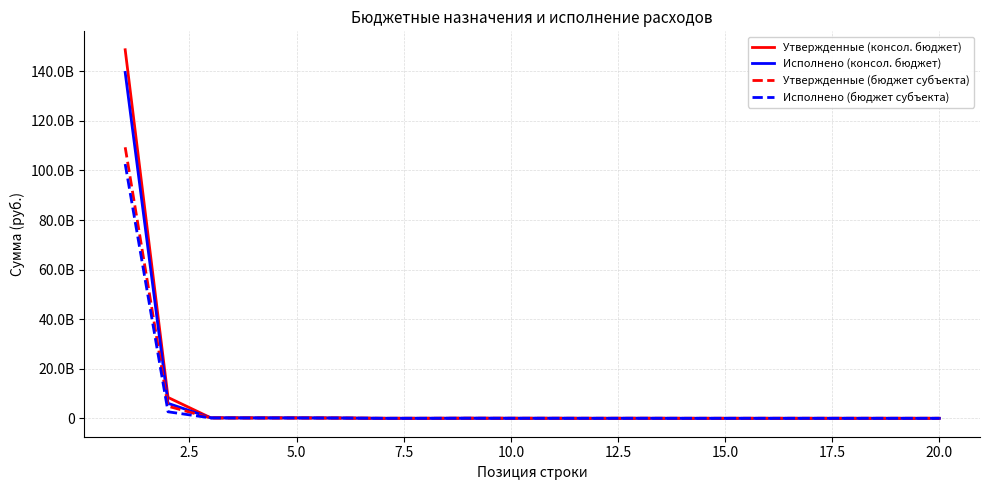

What is the sum of all Утвержденные (консол. бюджет) values?

157838051230.8